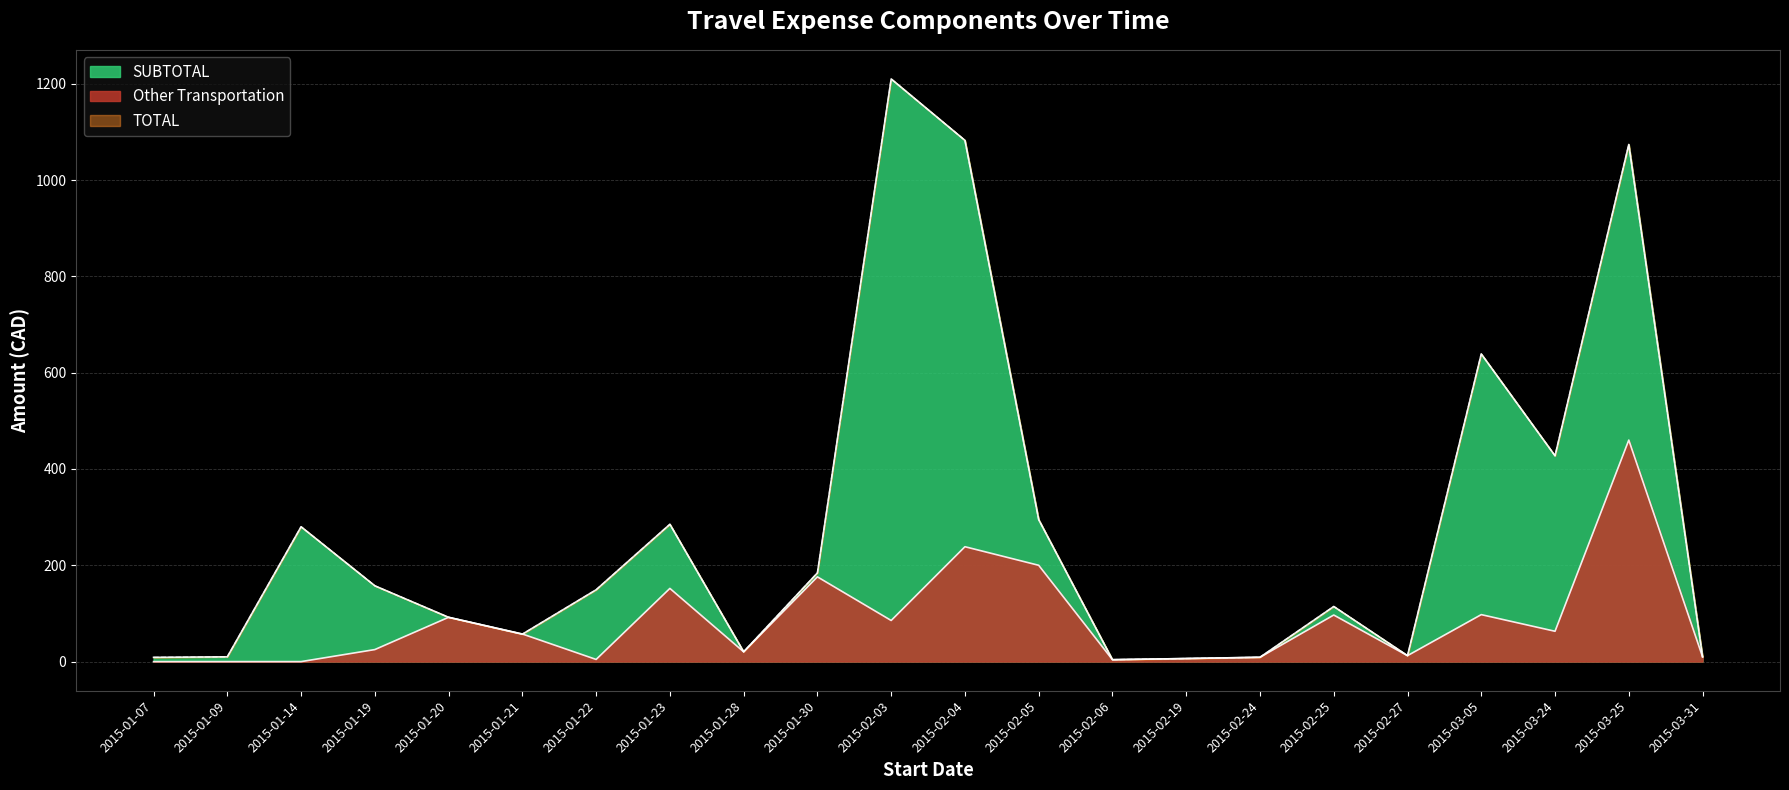

Reading left to right, list all the values displayed in this chart.

SUBTOTAL: 2015-01-07=8.8	2015-01-09=10.0	2015-01-14=280.0	2015-01-19=157.4	2015-01-20=92.0	2015-01-21=57.0	2015-01-22=149.2	2015-01-23=285.2	2015-01-28=20.4	2015-01-30=184.2	2015-02-03=1209.9	2015-02-04=1082.4	2015-02-05=294.8	2015-02-06=4.0	2015-02-19=6.4	2015-02-24=9.0	2015-02-25=114.5	2015-02-27=12.4	2015-03-05=638.8	2015-03-24=427.4	2015-03-25=1073.9	2015-03-31=10.0
TOTAL: 2015-01-07=8.8	2015-01-09=10.0	2015-01-14=280.0	2015-01-19=157.4	2015-01-20=92.0	2015-01-21=57.0	2015-01-22=149.2	2015-01-23=285.2	2015-01-28=20.4	2015-01-30=184.2	2015-02-03=1209.9	2015-02-04=1082.4	2015-02-05=294.8	2015-02-06=4.0	2015-02-19=6.4	2015-02-24=9.0	2015-02-25=114.5	2015-02-27=12.4	2015-03-05=638.8	2015-03-24=427.4	2015-03-25=1073.9	2015-03-31=10.0
Other Transportation: 2015-01-07=0.0	2015-01-09=0.0	2015-01-14=0.0	2015-01-19=25.0	2015-01-20=92.0	2015-01-21=57.4	2015-01-22=4.5	2015-01-23=152.0	2015-01-28=20.4	2015-01-30=176.0	2015-02-03=85.4	2015-02-04=238.6	2015-02-05=200.0	2015-02-06=4.0	2015-02-19=6.4	2015-02-24=9.0	2015-02-25=96.8	2015-02-27=12.4	2015-03-05=97.6	2015-03-24=63.0	2015-03-25=460.0	2015-03-31=10.0